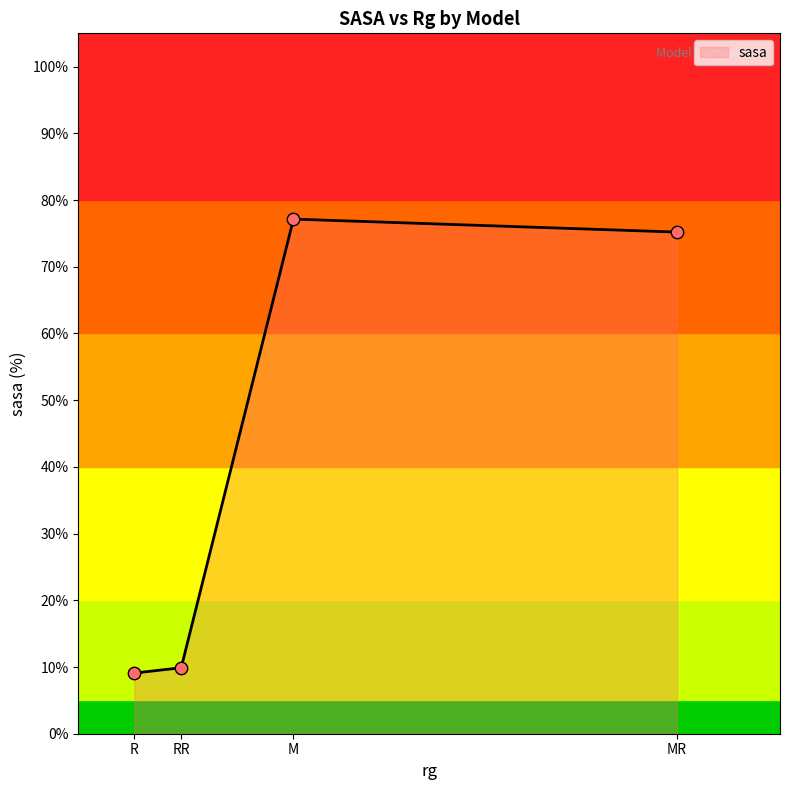

Which has a higher value, M or R?

M